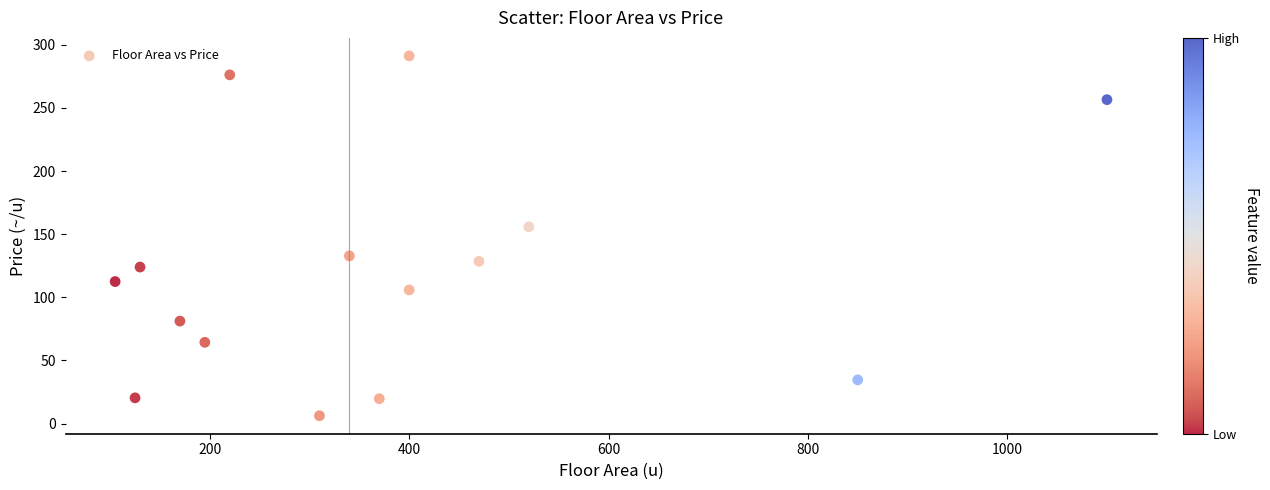

What is the range of X values (max minus min)?

995.0